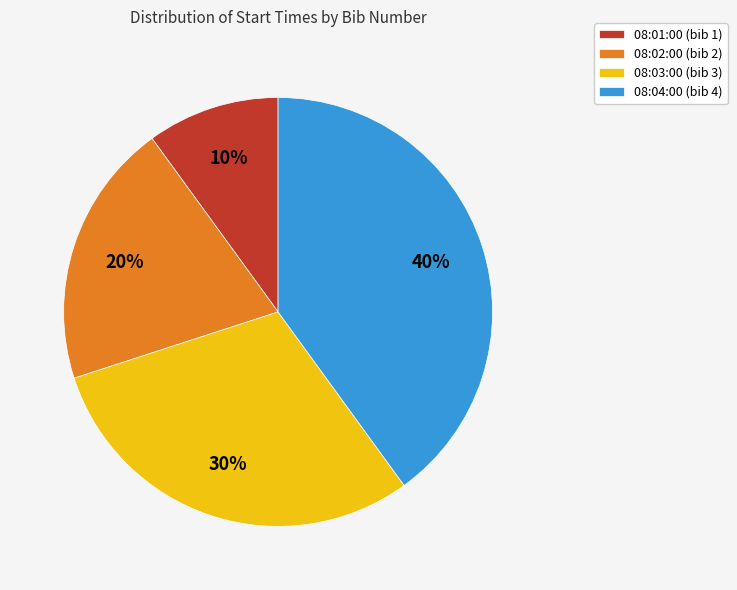

To the nearest percent, what portion does 08:01:00 represent?

10%